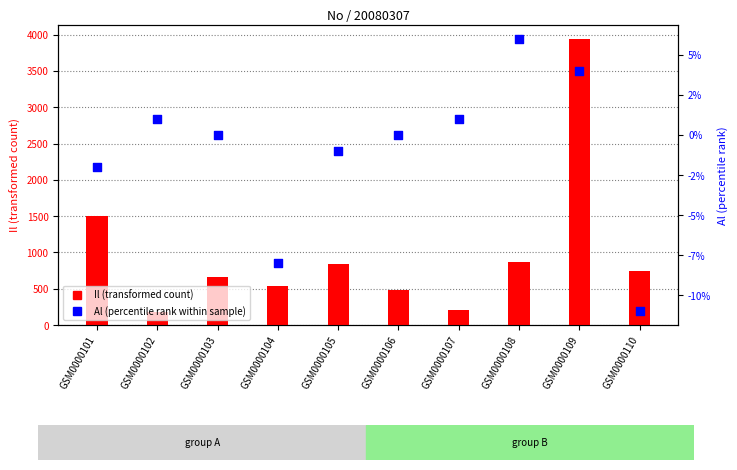

Which series reaches the minimum Y coordinate?

Al